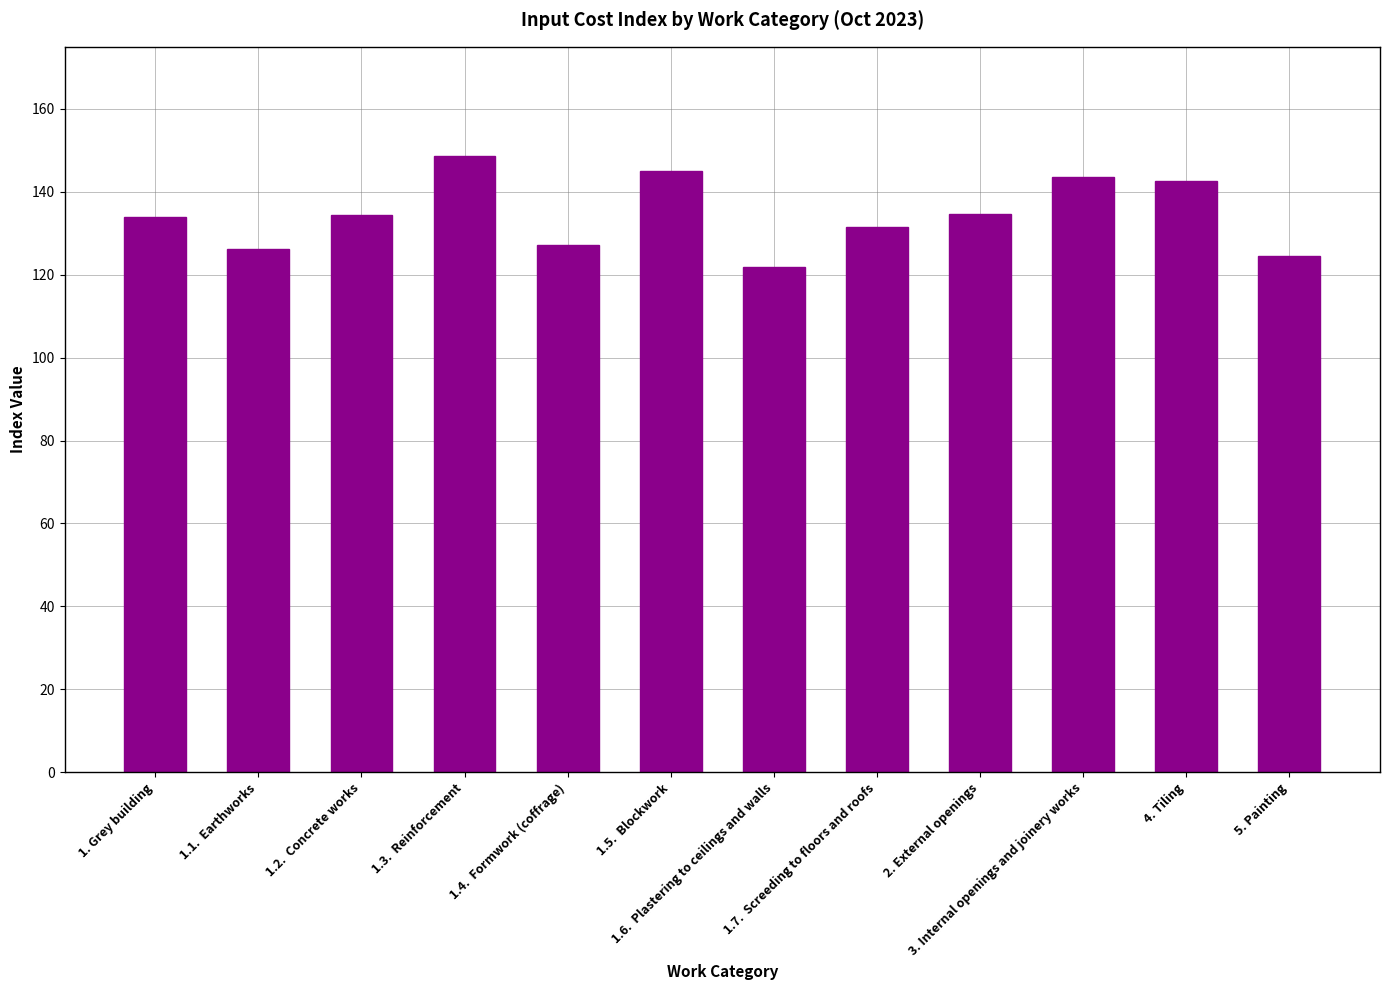

What is the smallest value displayed?

121.9